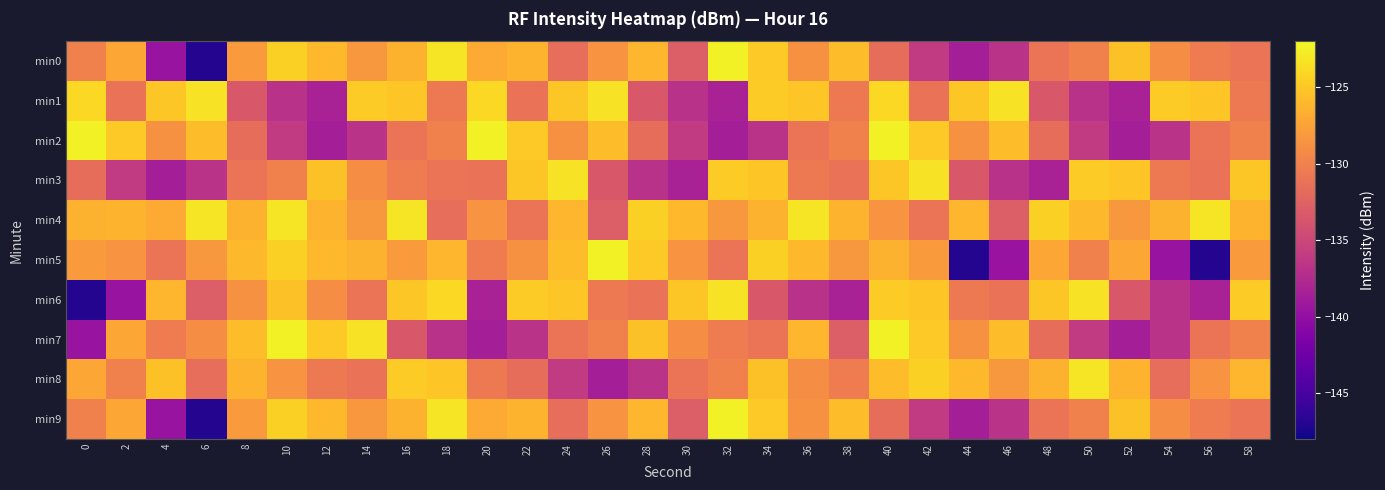

What is the total value across all series at 20?

-1298.0